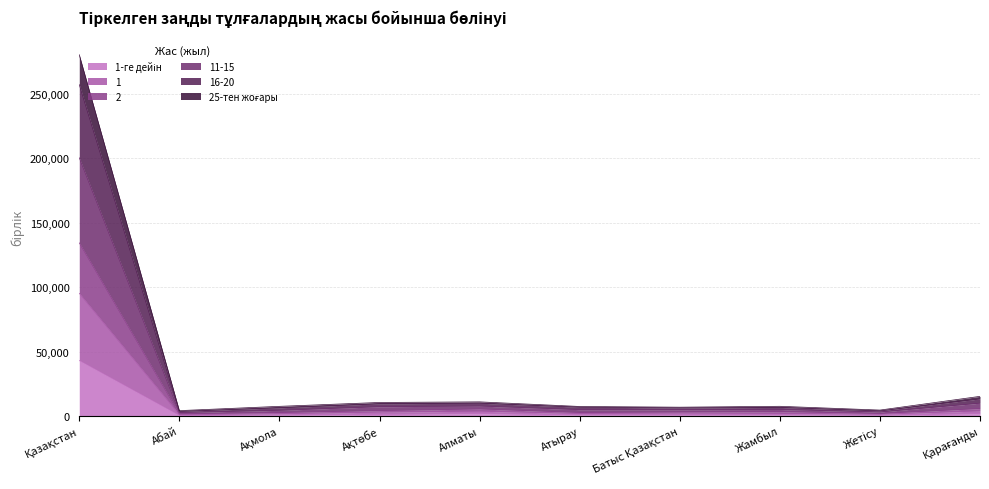

How many data points does each series have?

10